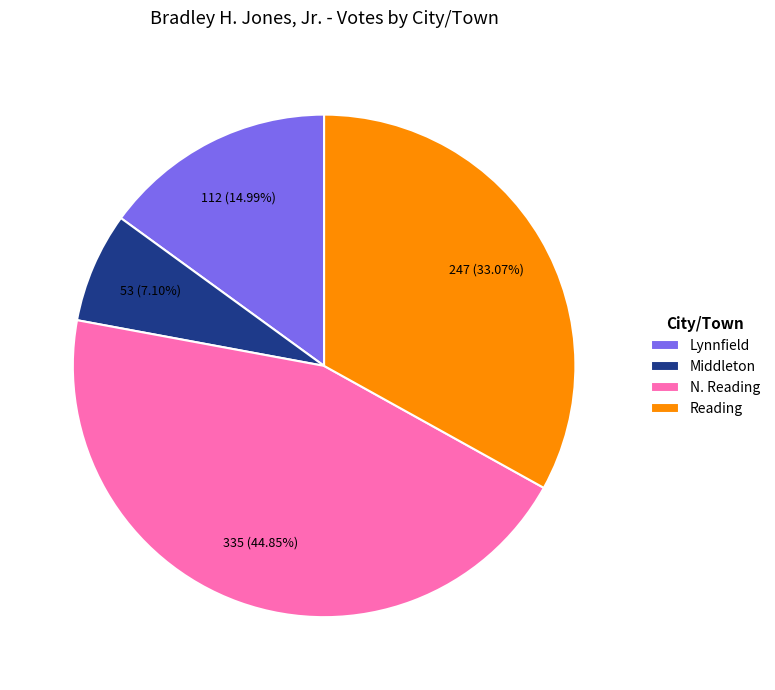

Rank the categories by value from highest to lowest.

N. Reading, Reading, Lynnfield, Middleton